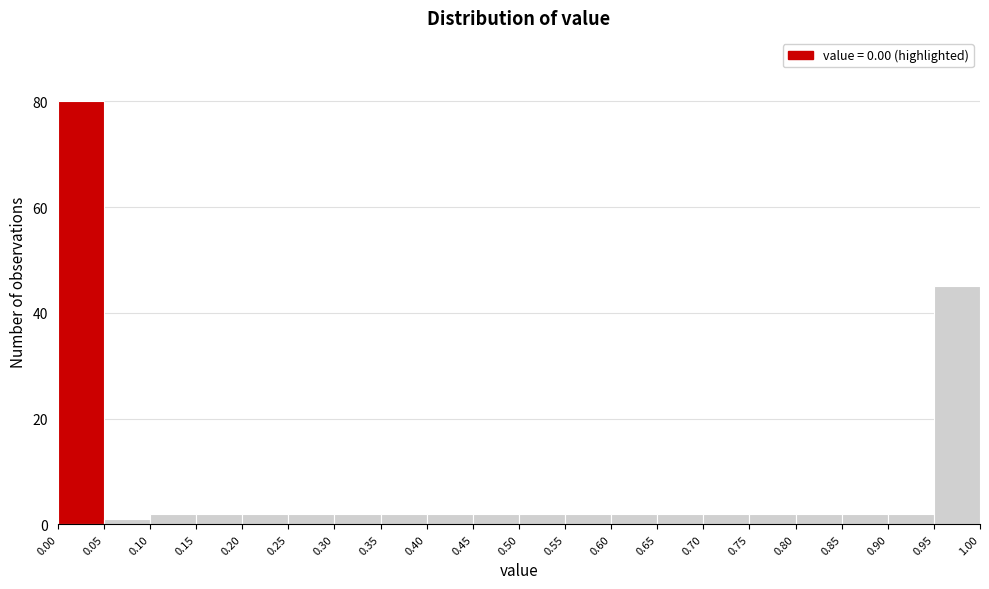

Reading left to right, list every bar in this chart as the range it spans on the x-axis followed by its height. The values are not printed on the chart, so give them approximately, as read against the axis.

0.00 to 0.05: 80
0.05 to 0.10: under 2
0.10 to 0.15: 2
0.15 to 0.20: 2
0.20 to 0.25: 2
0.25 to 0.30: 2
0.30 to 0.35: 2
0.35 to 0.40: 2
0.40 to 0.45: 2
0.45 to 0.50: 2
0.50 to 0.55: 2
0.55 to 0.60: 2
0.60 to 0.65: 2
0.65 to 0.70: 2
0.70 to 0.75: 2
0.75 to 0.80: 2
0.80 to 0.85: 2
0.85 to 0.90: 2
0.90 to 0.95: 2
0.95 to 1.00: 46